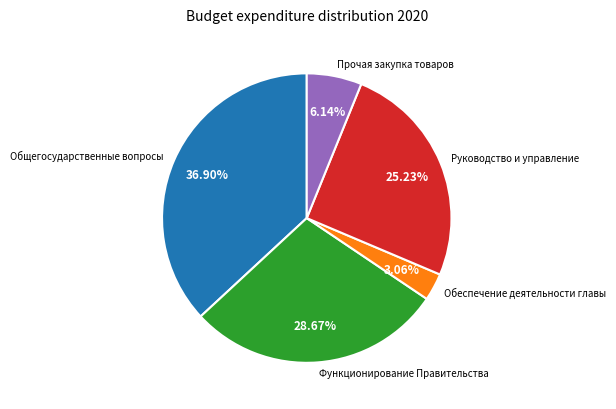

Does Общегосударственные вопросы represent more than half of the total?

No